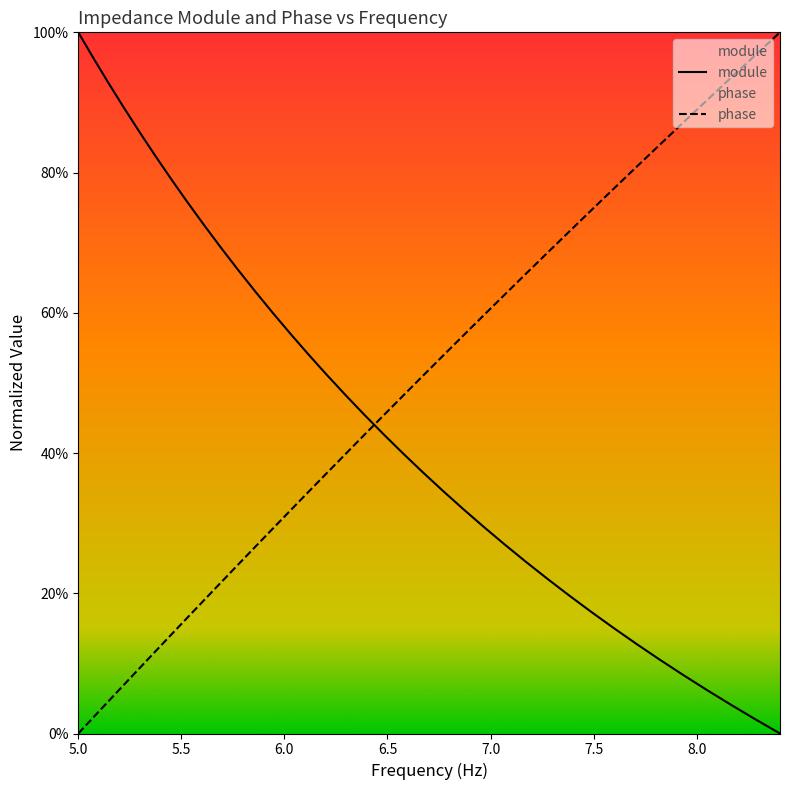

List the series in order of their overall mean, highest first.

phase, module